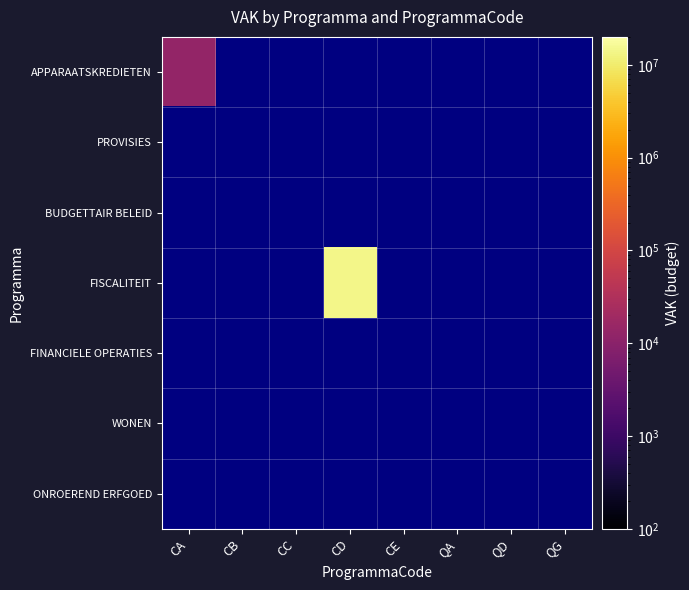

At which category does the chart reach its peak across all series?

CD